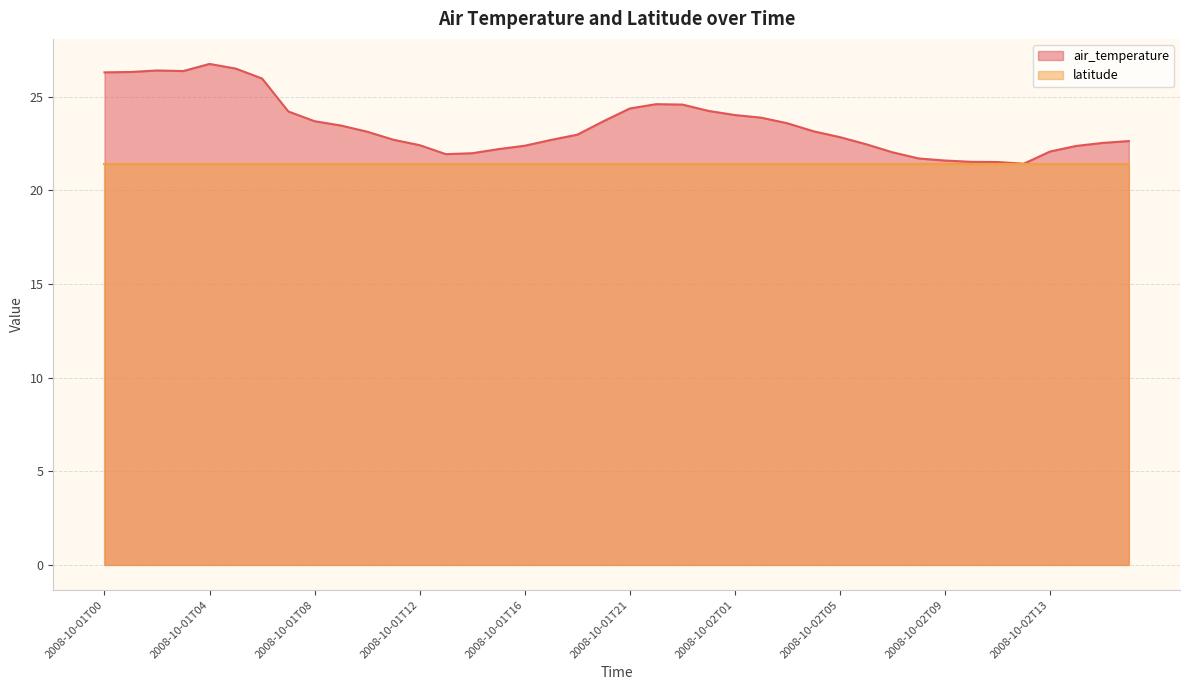

At which category does the chart reach its peak across all series?

2008-10-01T04